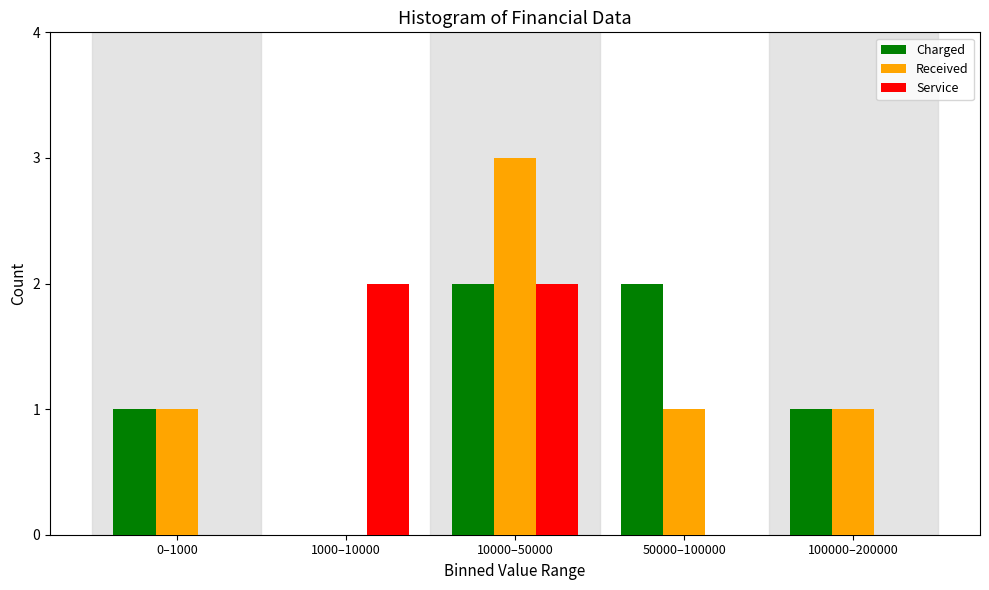

Reading left to right, list all the values displayed in this chart.

Charged: 0–1000=1	1000–10000=0	10000–50000=2	50000–100000=2	100000–200000=1
Received: 0–1000=1	1000–10000=0	10000–50000=3	50000–100000=1	100000–200000=1
Service: 0–1000=0	1000–10000=2	10000–50000=2	50000–100000=0	100000–200000=0